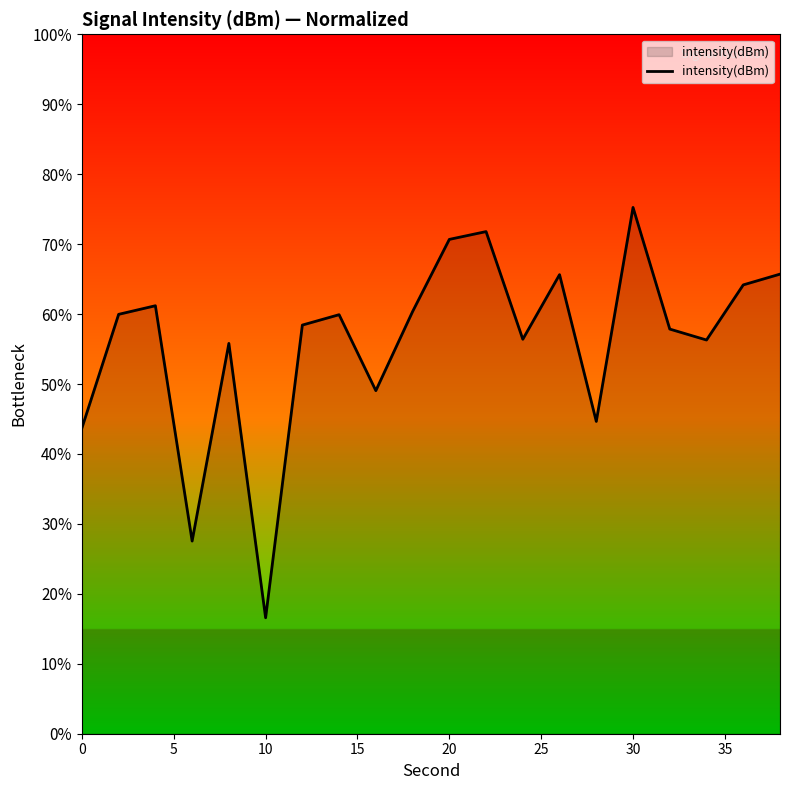

How many interior local peaks (higher than both neighbors) does the data have?

6